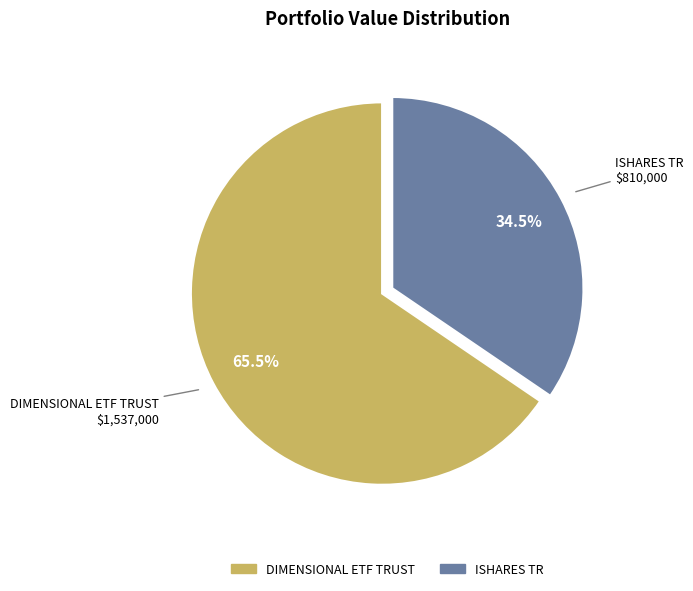

True or false: DIMENSIONAL ETF TRUST accounts for 80% of the total.

False